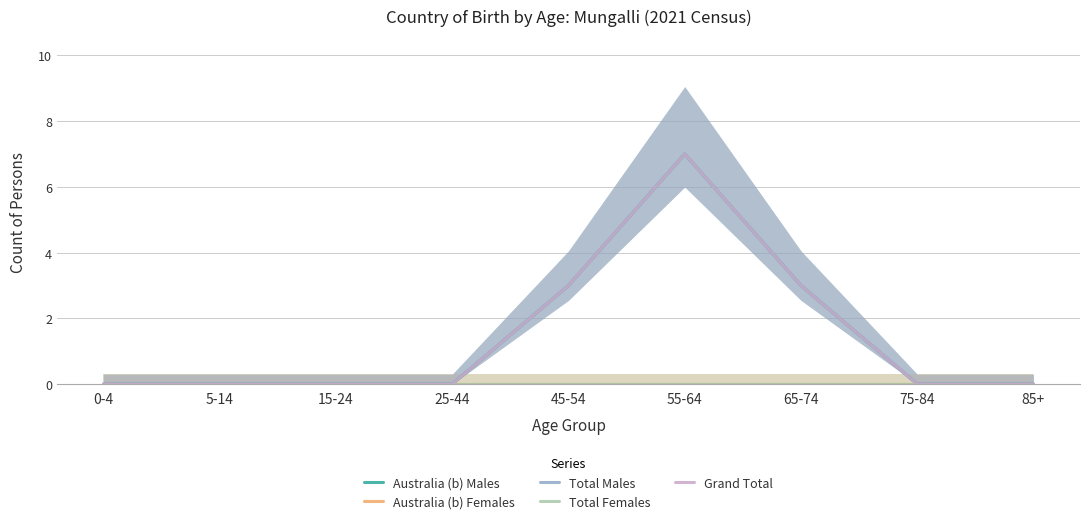

How many values in the Grand Total series exceed 0?

3